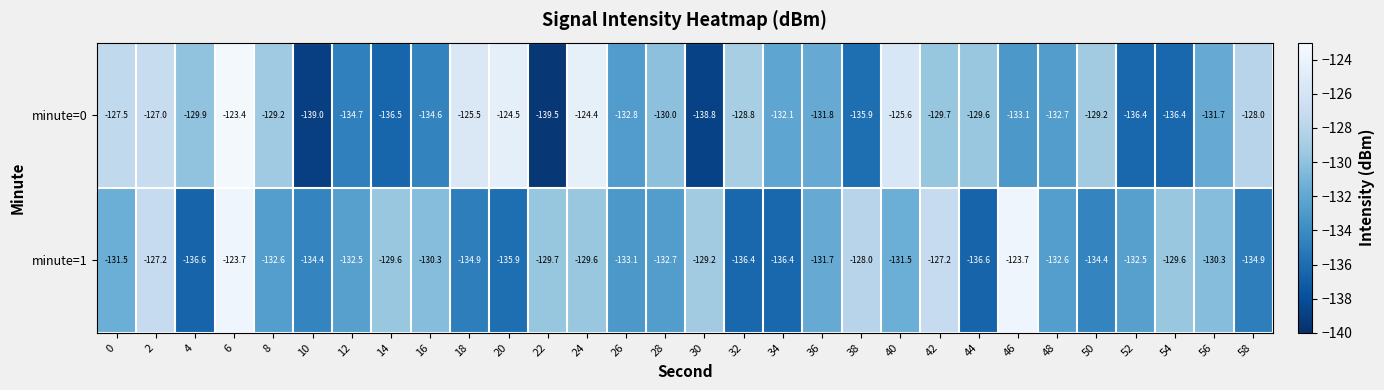

Count the number of data series in this chart.

2